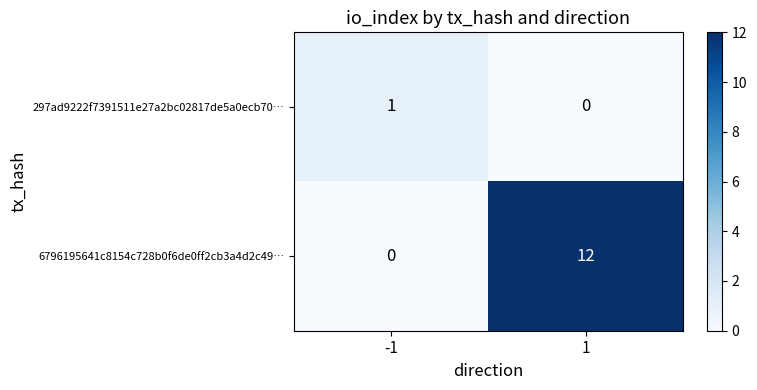

Rank the series by their maximum value, from lowest to highest.

297ad9222f7391511e27a2bc02817de5a0ecb70…, 6796195641c8154c728b0f6de0ff2cb3a4d2c49…